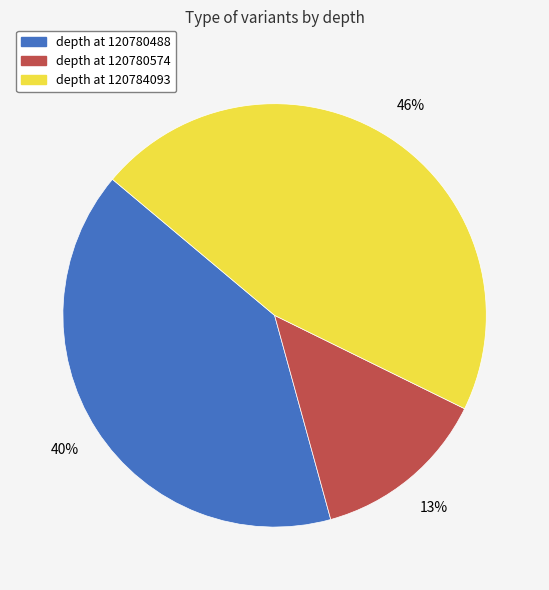

Is depth at 120784093 the majority of the pie?

No